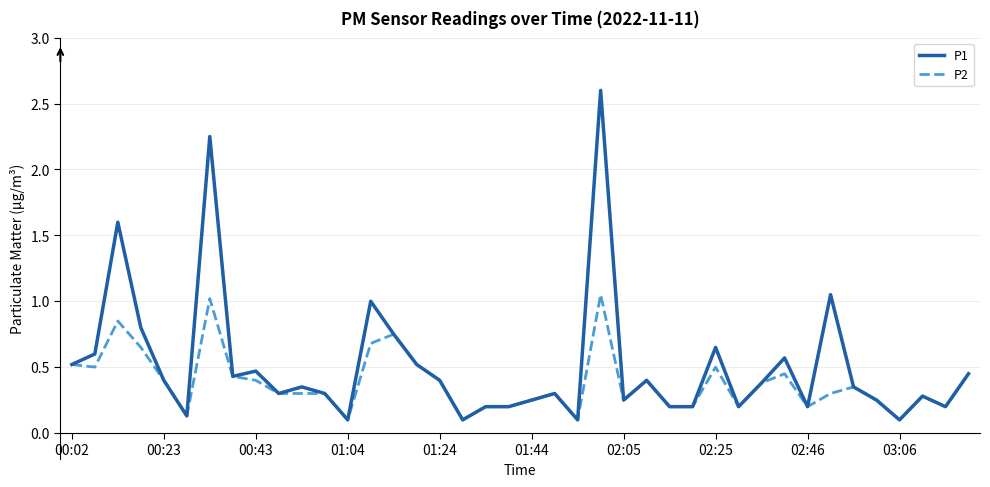

Which series has the widest spread of values?

P1